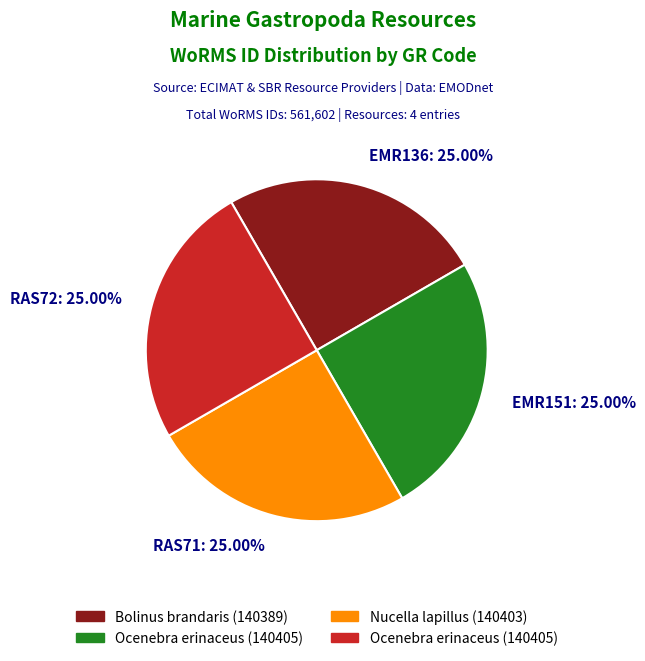

To the nearest percent, what percentage of the pie is RAS72?

25%